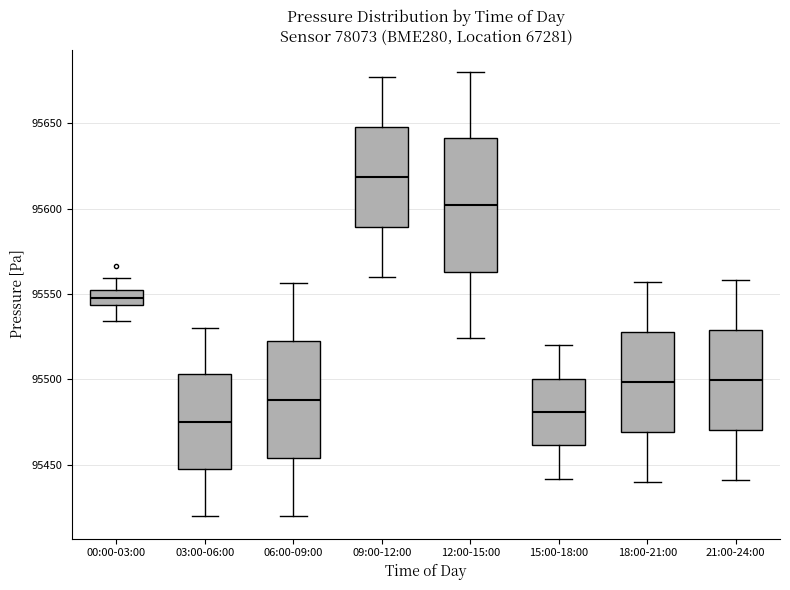

Where does the median line of the box for 03:00-06:00 sit on the y-axis? The values are not printed on the chart, so give them approximately, as read against the axis.

95475